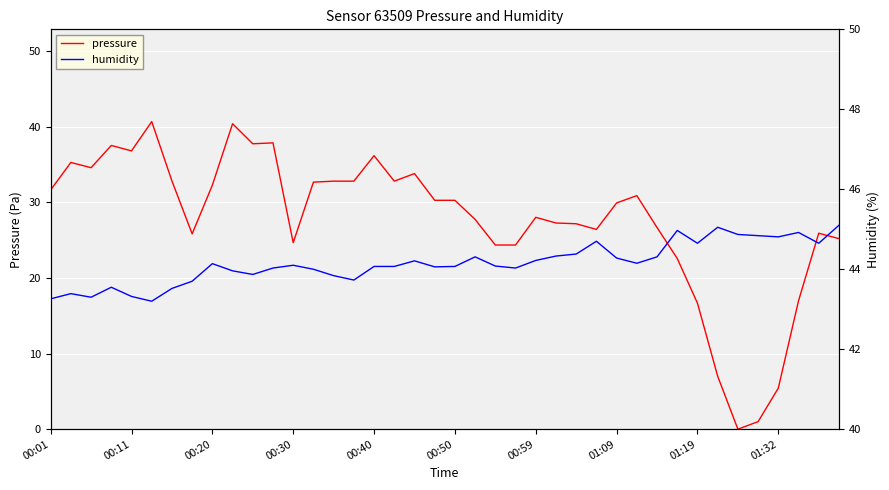

What is the value of the pressure point at the 13th from the left?

24.6